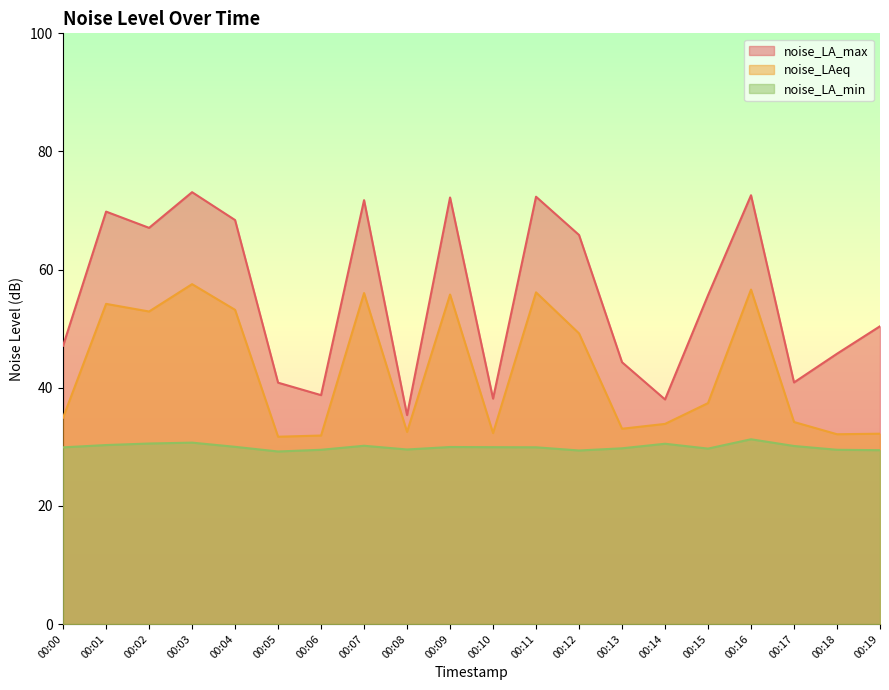

How many distinct data groups are displayed?

3